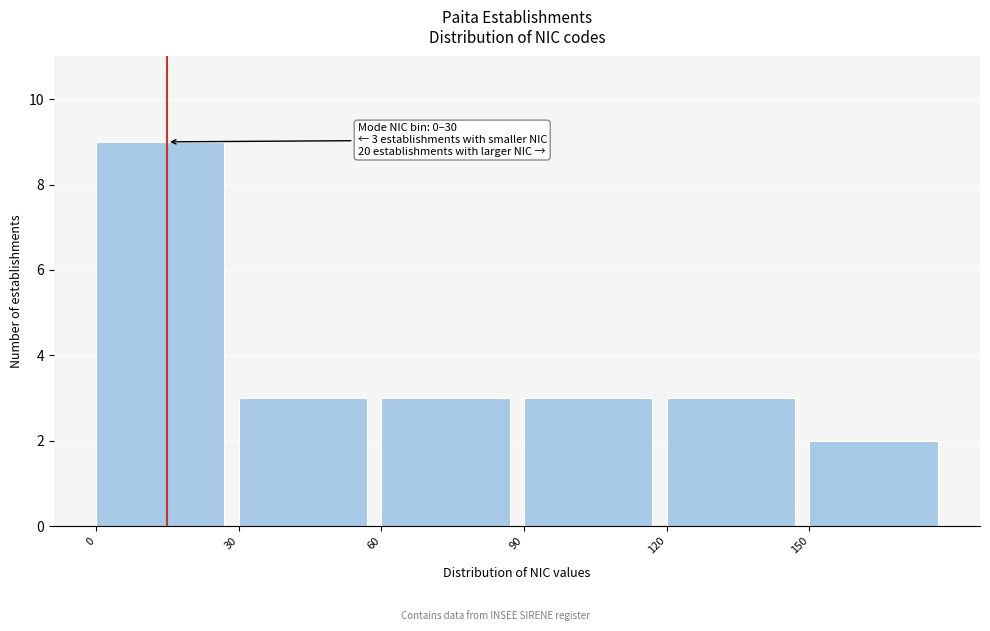

Which range on the x-axis has the tallest bar?

0 to 30